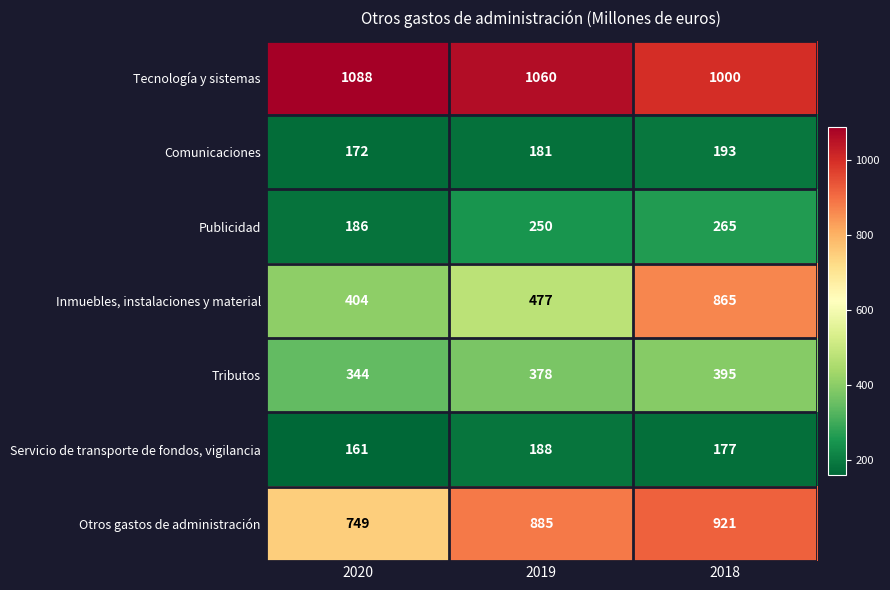

What is the average value of the Otros gastos de administración series?

852